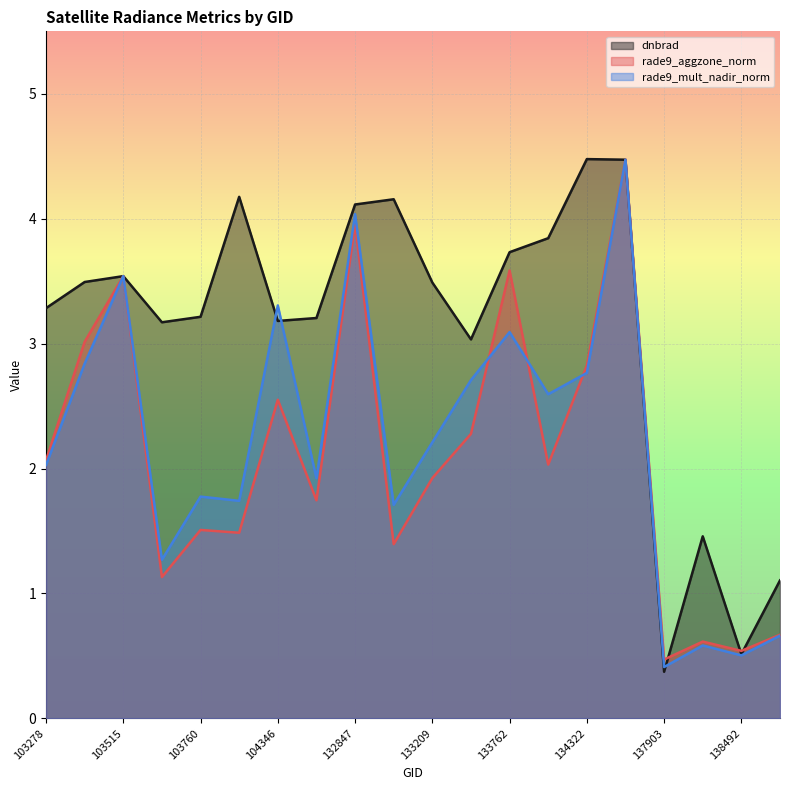

How many data points in rade9_aggzone_norm are above 2?

10